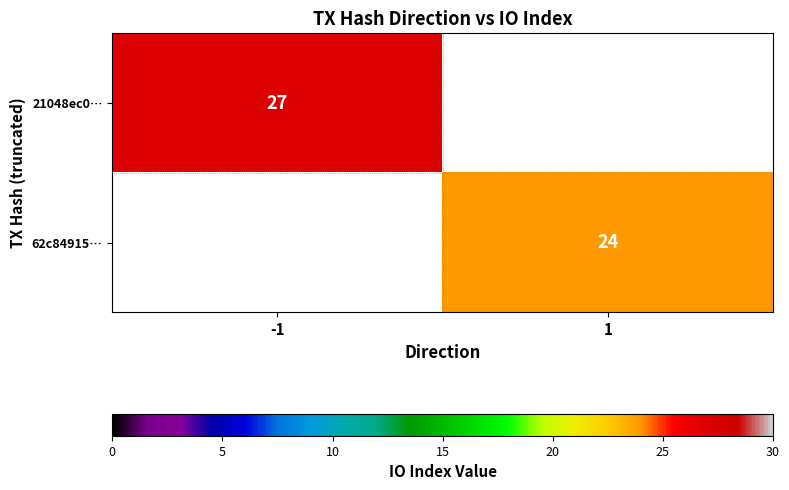

The value of 62c84915… at 1 is 24. True or false?

True